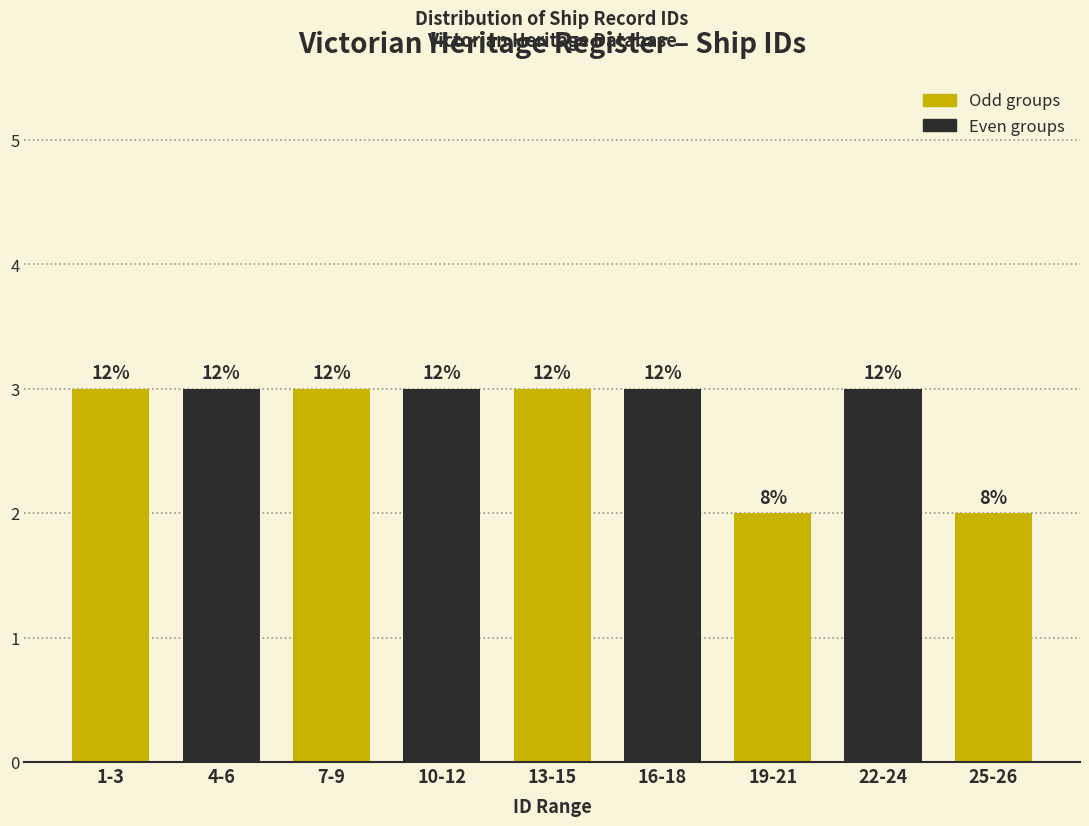

Does the chart contain any negative values?

No